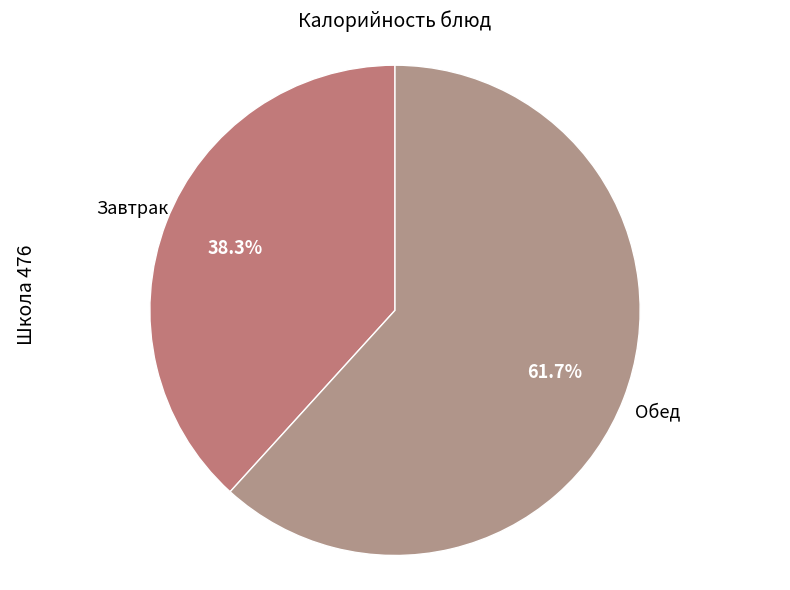

What is the ratio of the value at Завтрак to the value at Обед?

0.6